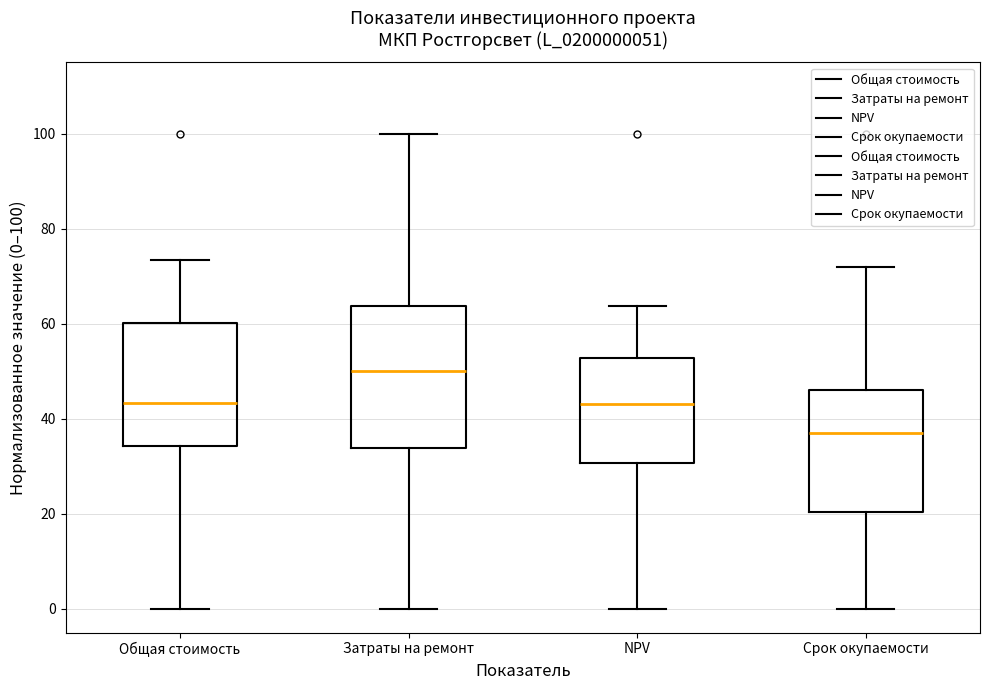

Which box's median line is the highest?

Затраты на ремонт